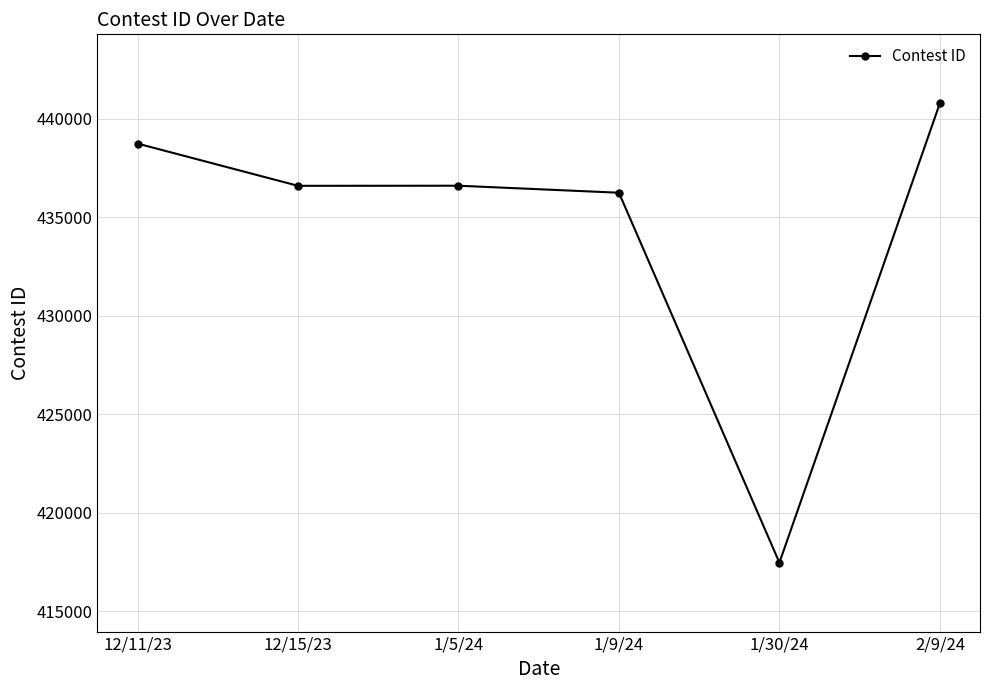

How many distinct data groups are displayed?

1